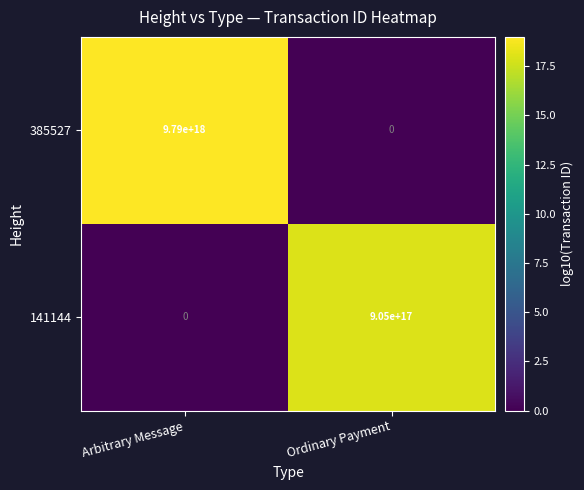

At Ordinary Payment, list the series in order from largest to smallest.

141144, 385527